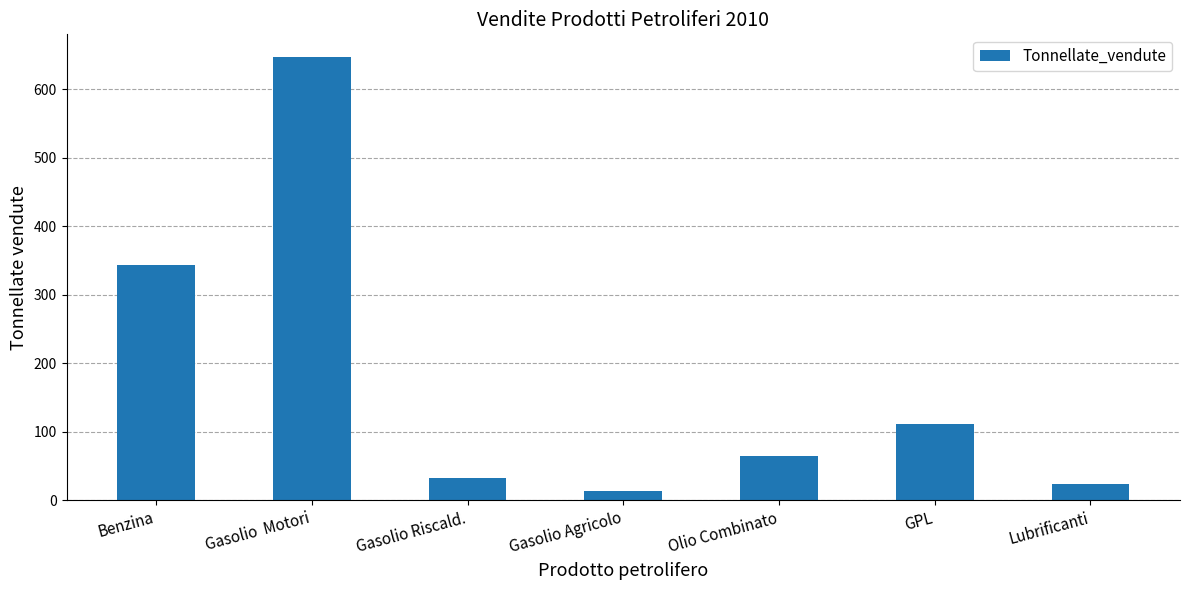

What is the difference between the second highest and second lowest values?

319.7